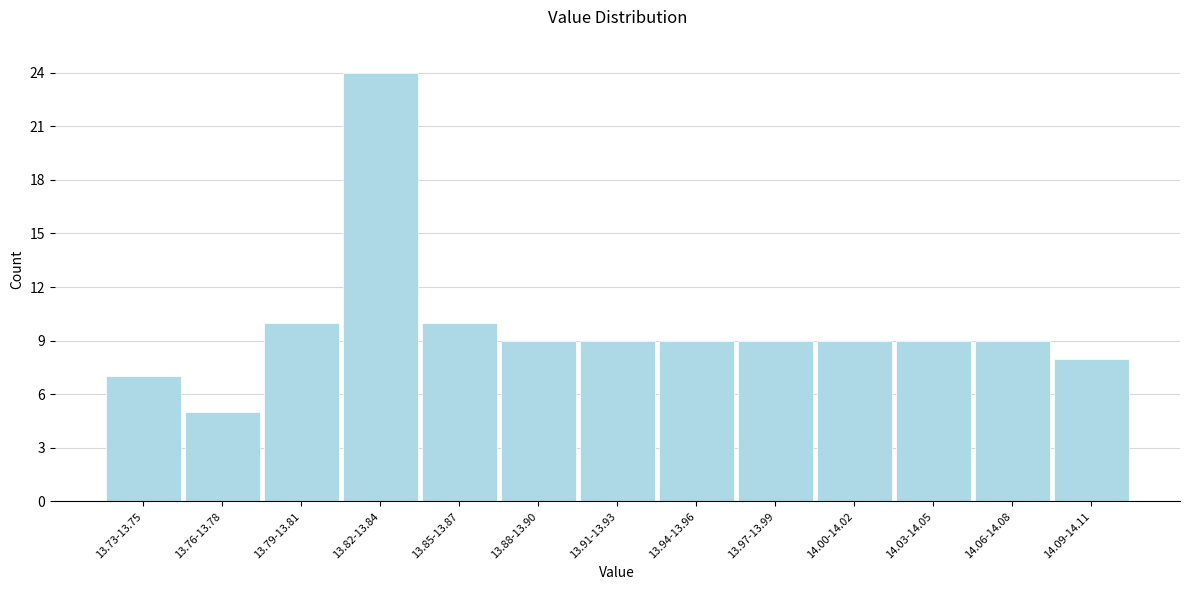

Reading left to right, transcribe all the data shown in this chart.

13.73-13.75=7	13.76-13.78=5	13.79-13.81=10	13.82-13.84=24	13.85-13.87=10	13.88-13.90=9	13.91-13.93=9	13.94-13.96=9	13.97-13.99=9	14.00-14.02=9	14.03-14.05=9	14.06-14.08=9	14.09-14.11=8